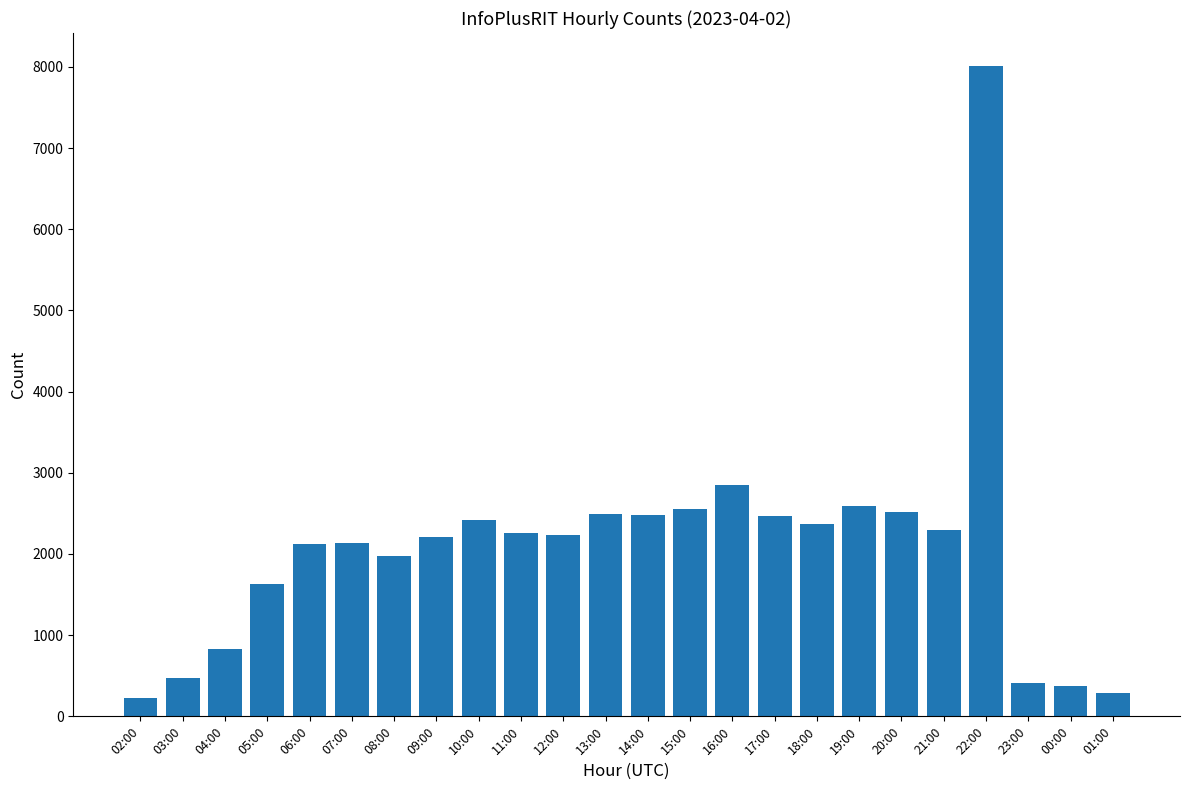

Is it true that the value at 13:00 is 2493?

True